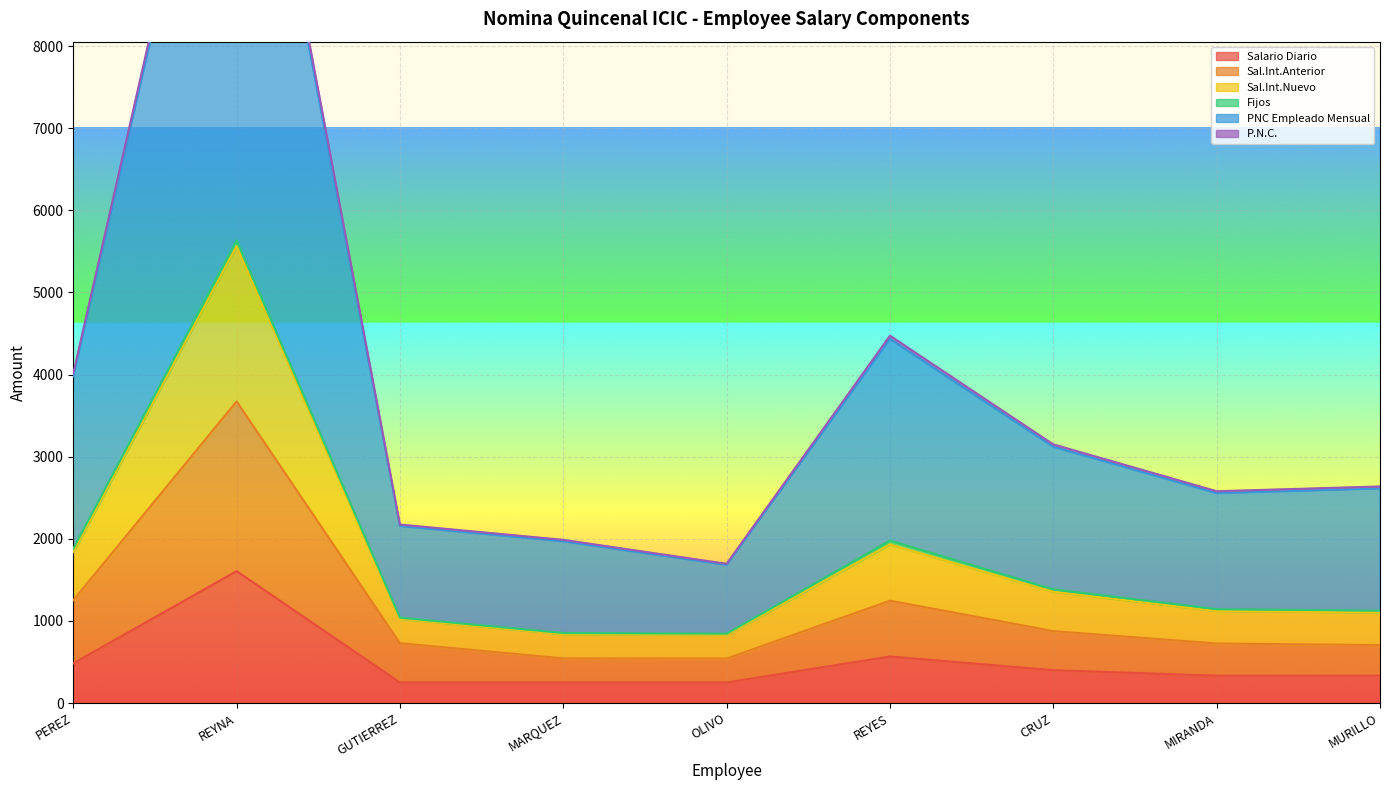

What is the minimum value for Salario Diario?

250.0